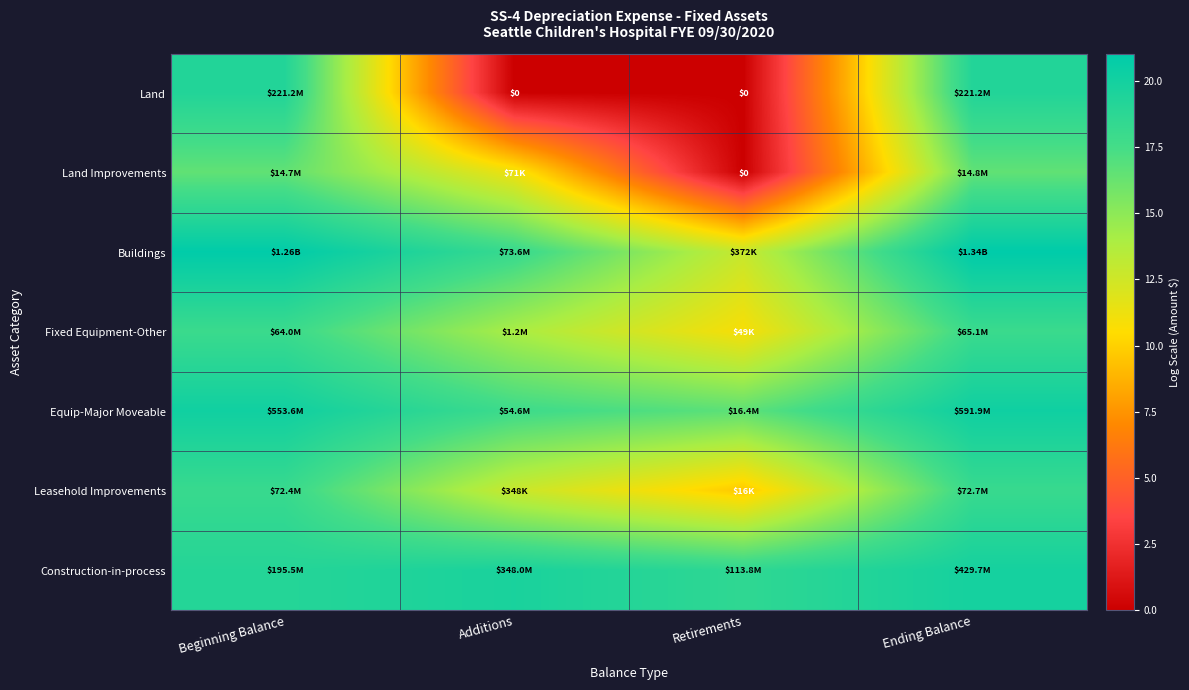

The Land Improvements series shows 27.5 at Beginning Balance. True or false?

False